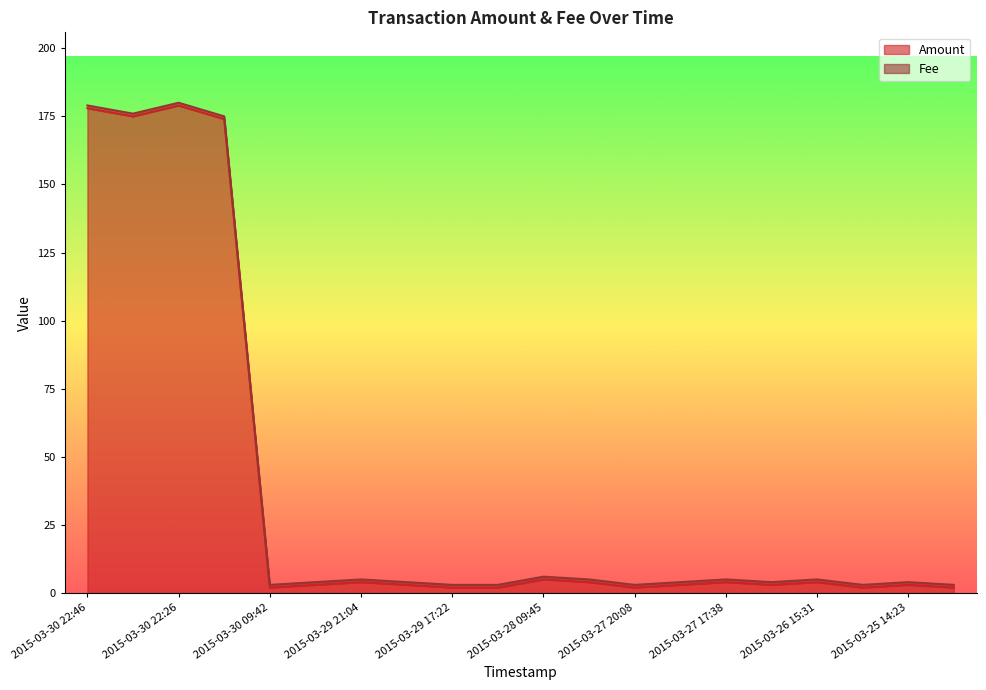

What is the sum of all values?

754